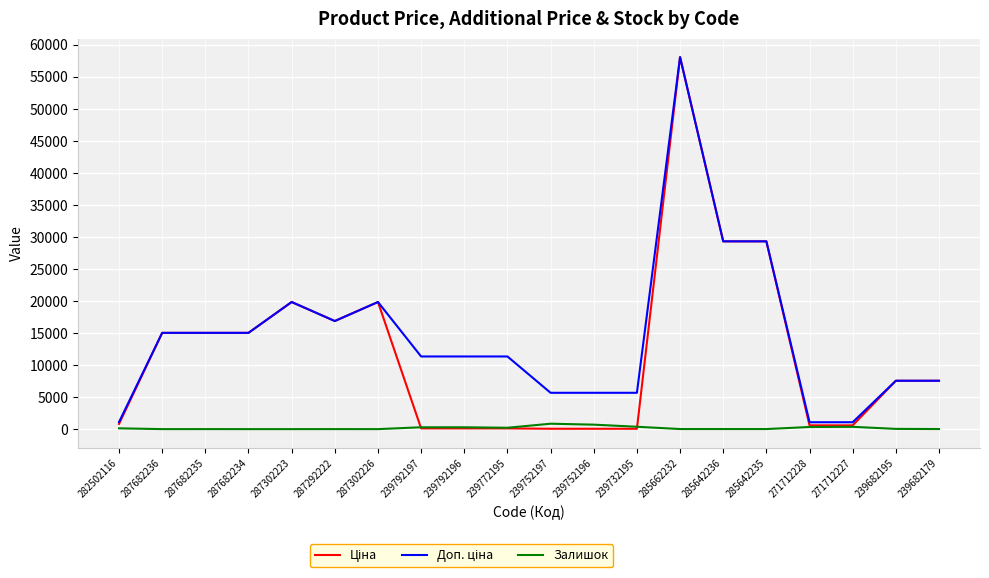

At which category does the chart reach its peak across all series?

285662232